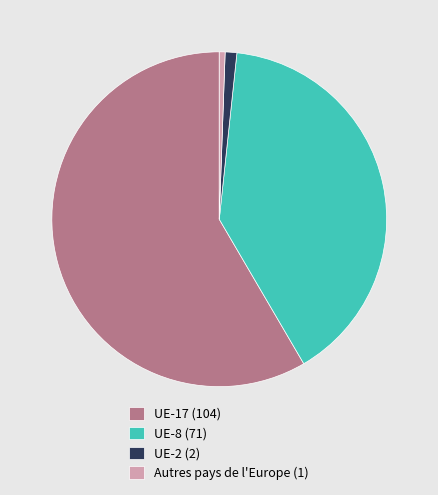

Is there any slice that represents more than half of the pie?

Yes